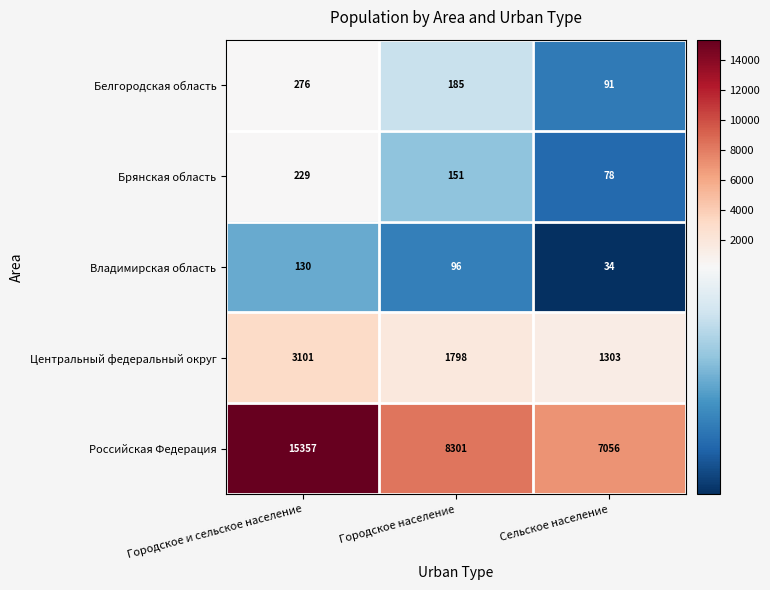

List the series in order of their peak value, lowest first.

Владимирская область, Брянская область, Белгородская область, Центральный федеральный округ, Российская Федерация